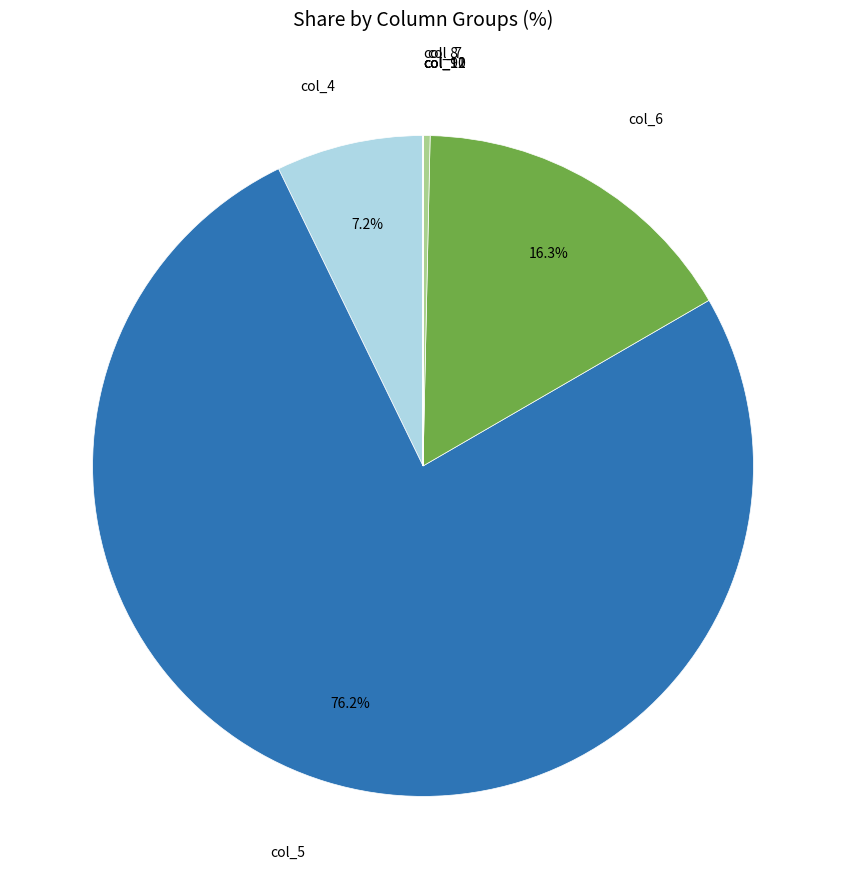

Does any single category account for the majority?

Yes